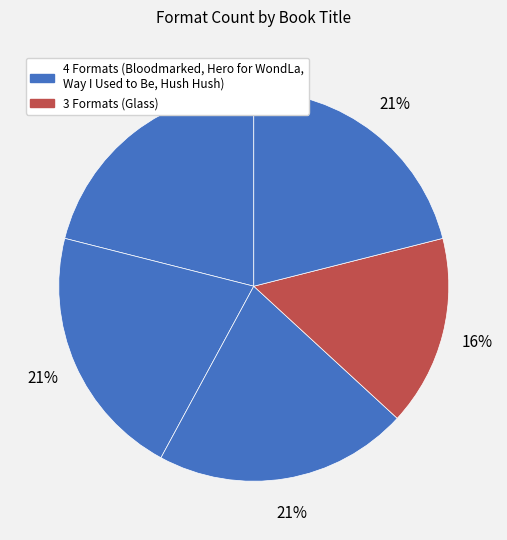

Count the number of slices in the pie.

5